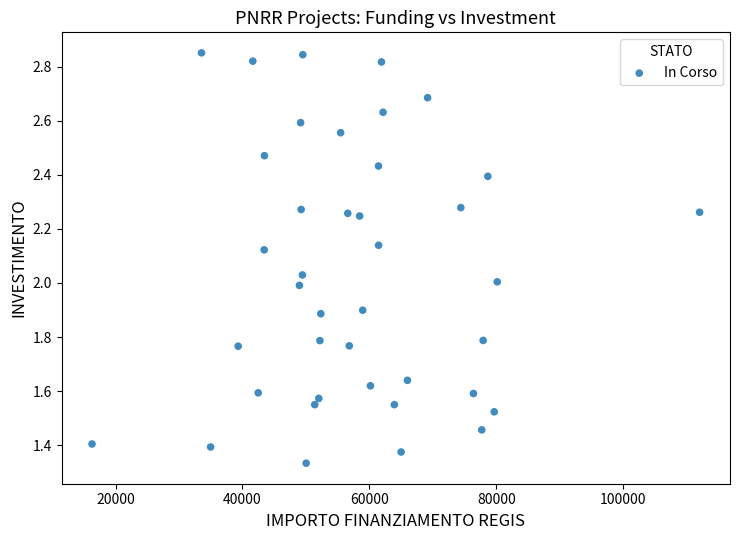

What is the range of X values (max minus min)?

95748.1